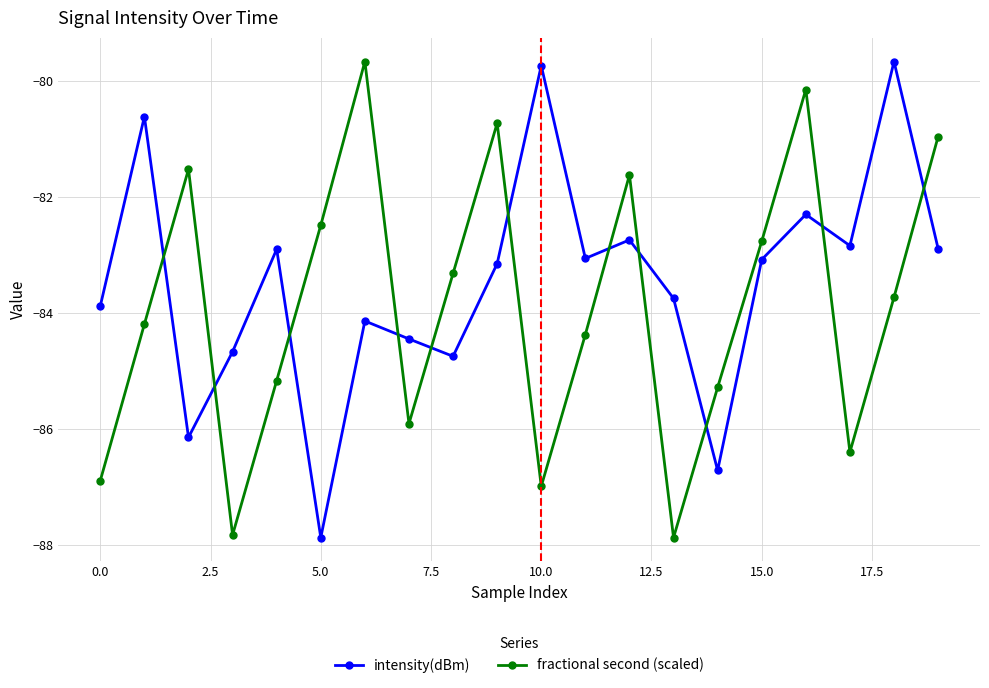

Which series ends up on top after the final intersection of intensity(dBm) and fractional second (scaled)?

fractional second (scaled)